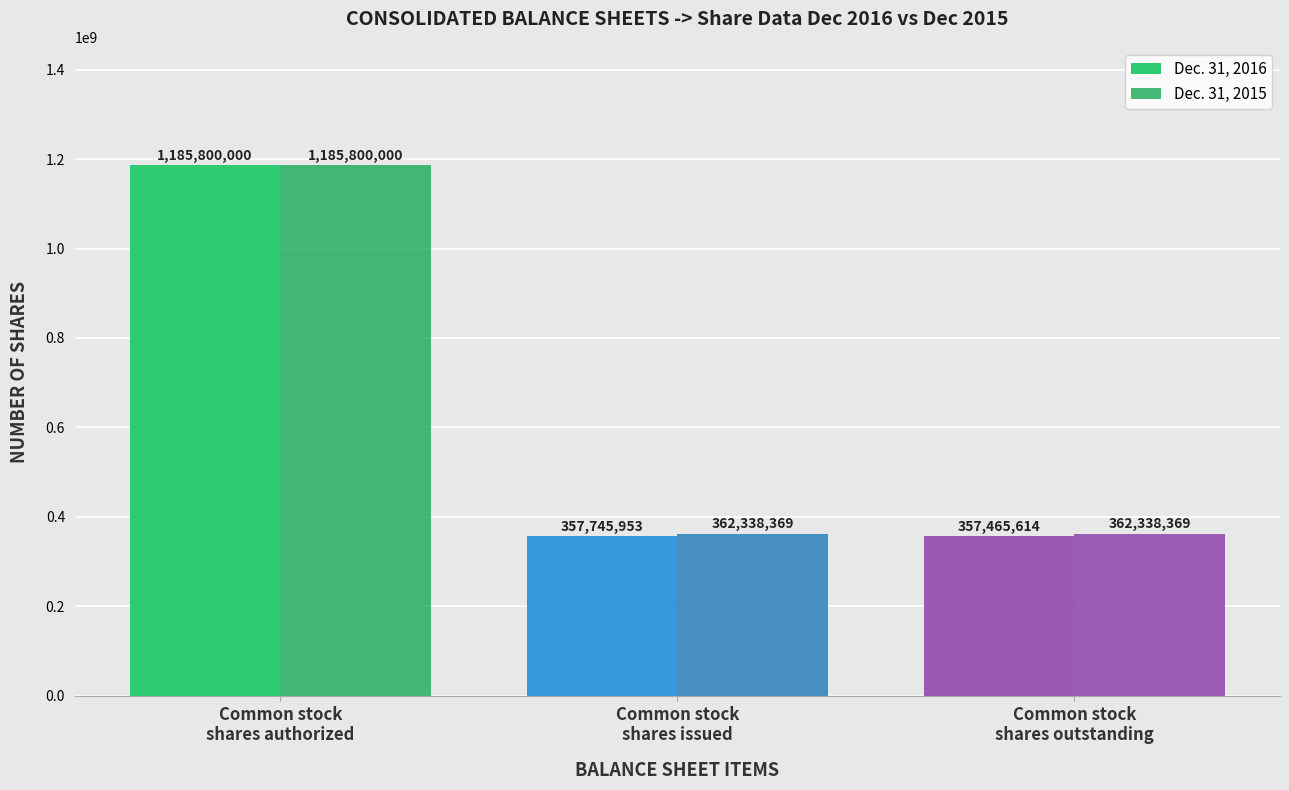

At Common stock
shares issued, list the series in order from largest to smallest.

Dec. 31, 2015, Dec. 31, 2016